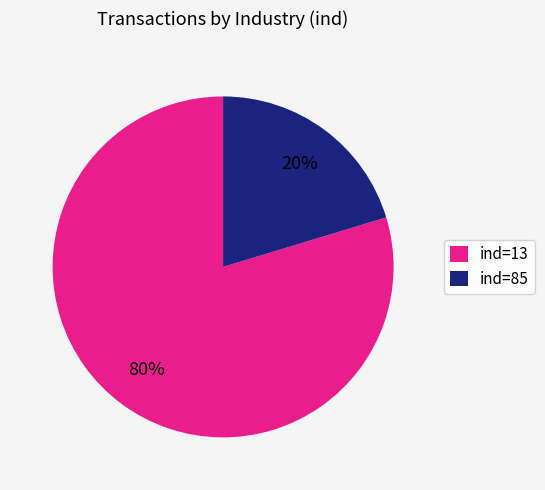

What is the majority slice?

ind=13